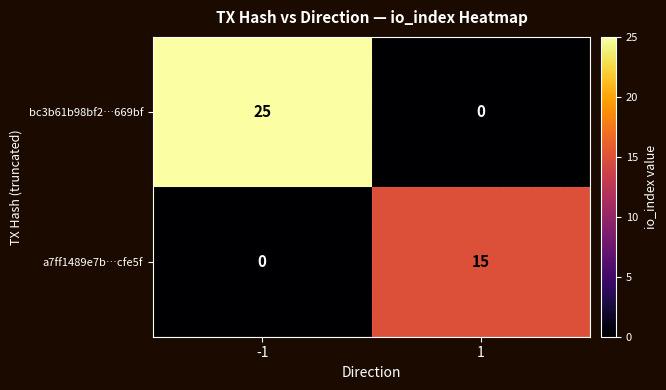

What is the difference between the maximum and minimum values in the a7ff1489e7b…cfe5f series?

15